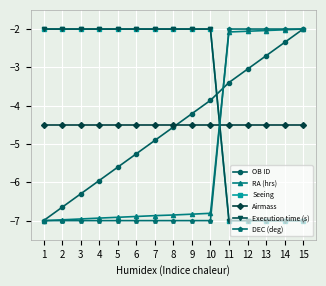

What is the difference between the maximum and minimum values in the OB ID series?

5.0